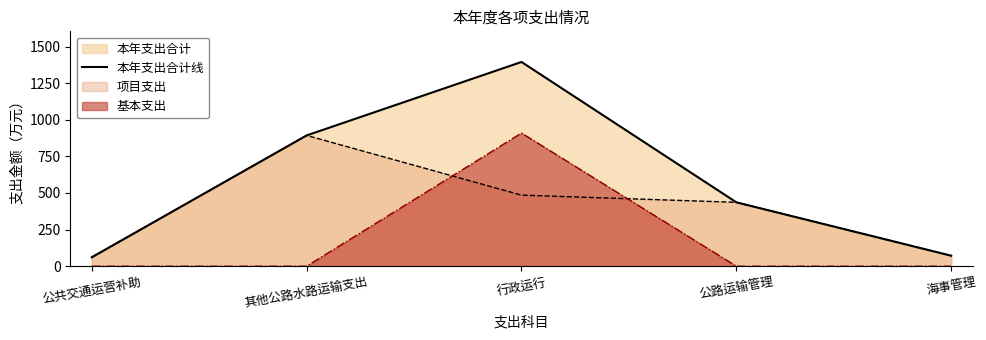

What is the ratio of the value at 行政运行 to the value at 其他公路水路运输支出?

1.6